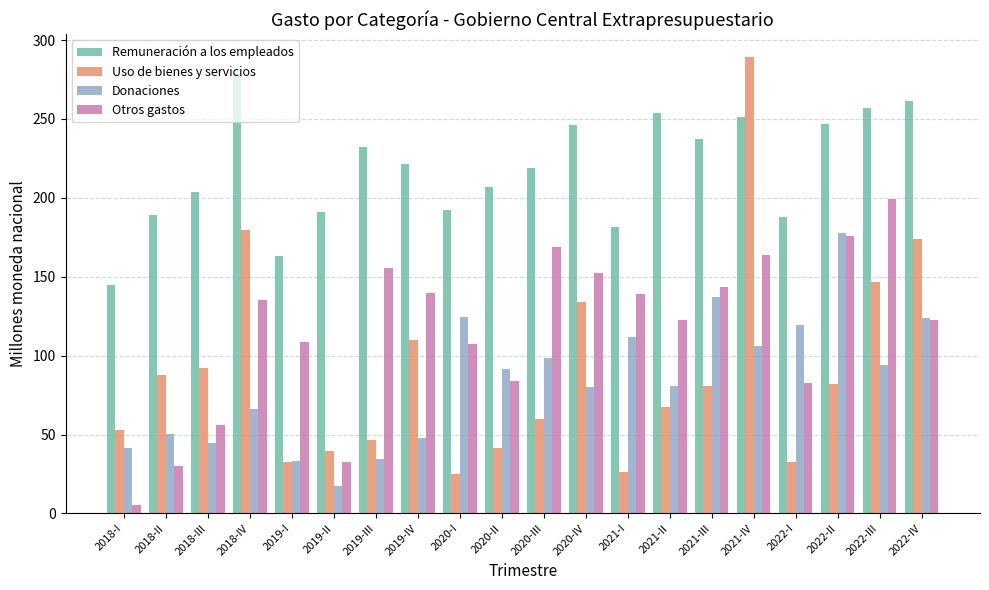

At how many categories does at least one series exceed 172?

18